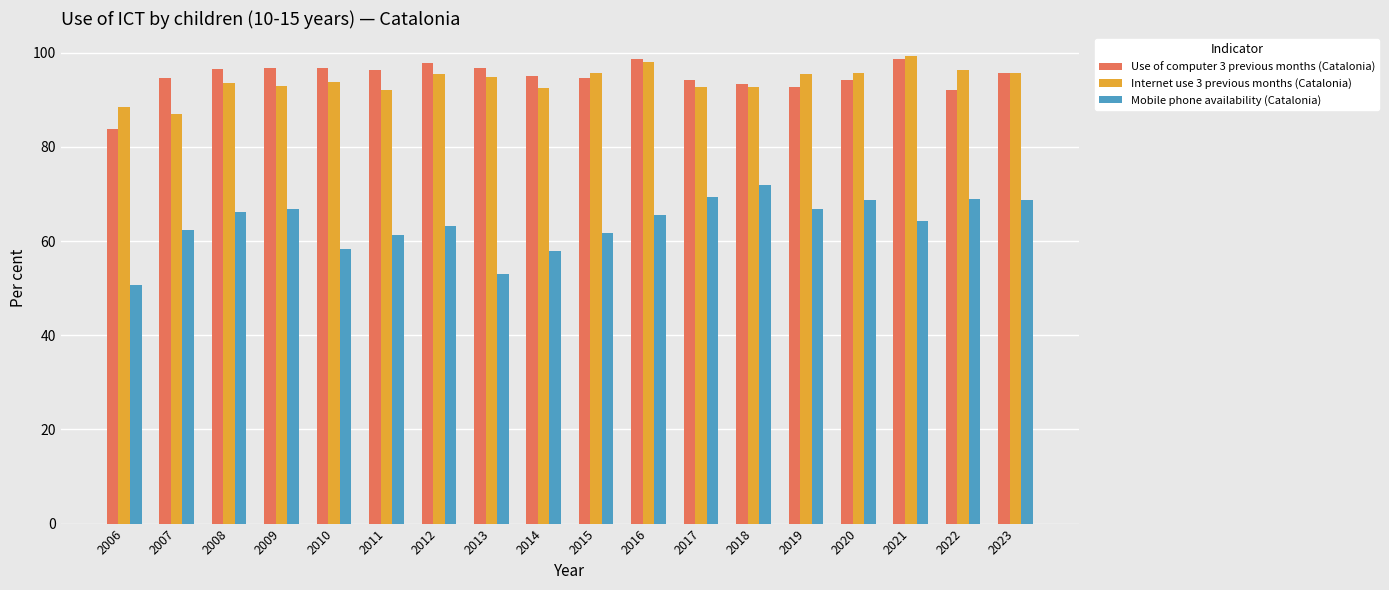

Is the value of Use of computer 3 previous months (Catalonia) at 2013 greater than the value of Mobile phone availability (Catalonia) at 2012?

Yes